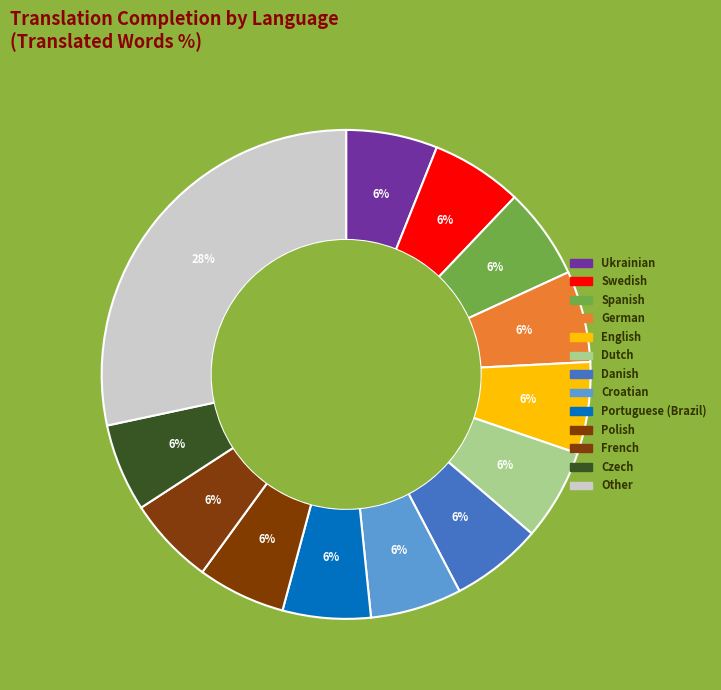

Is there any slice that represents more than half of the pie?

No